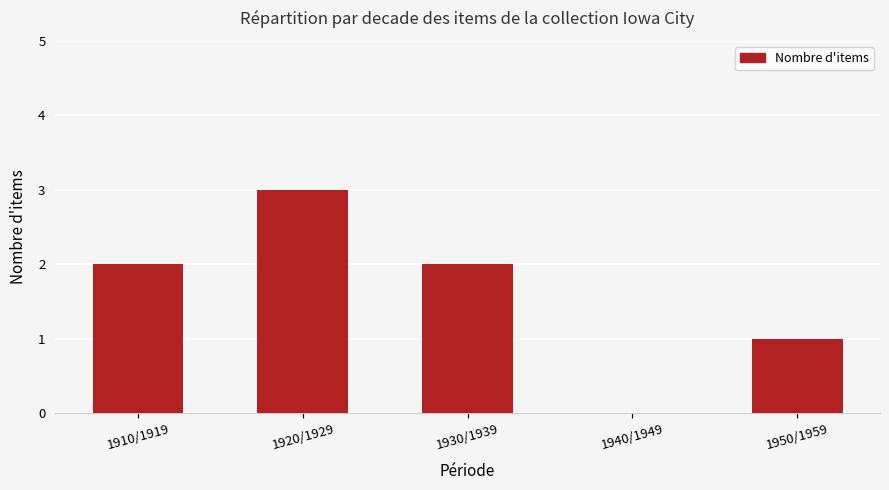

How many positive values are there?

4